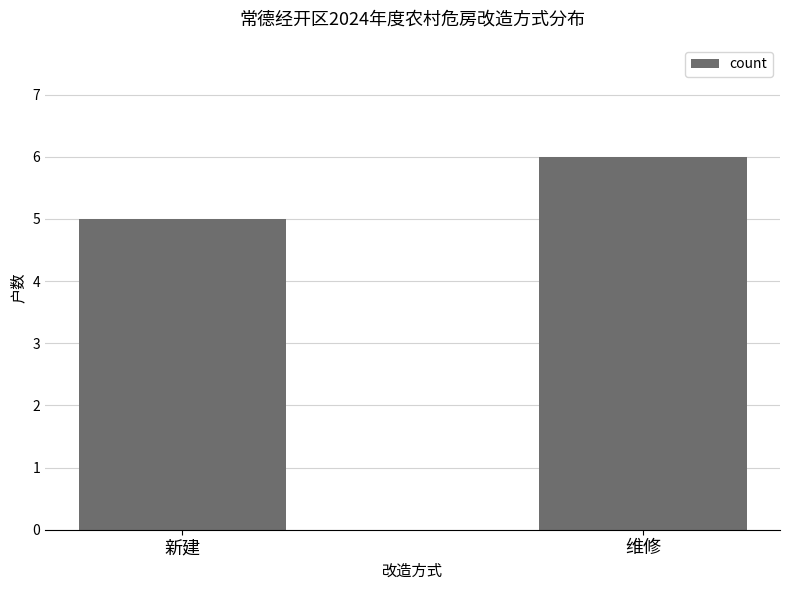

Rank the categories by value from highest to lowest.

维修, 新建